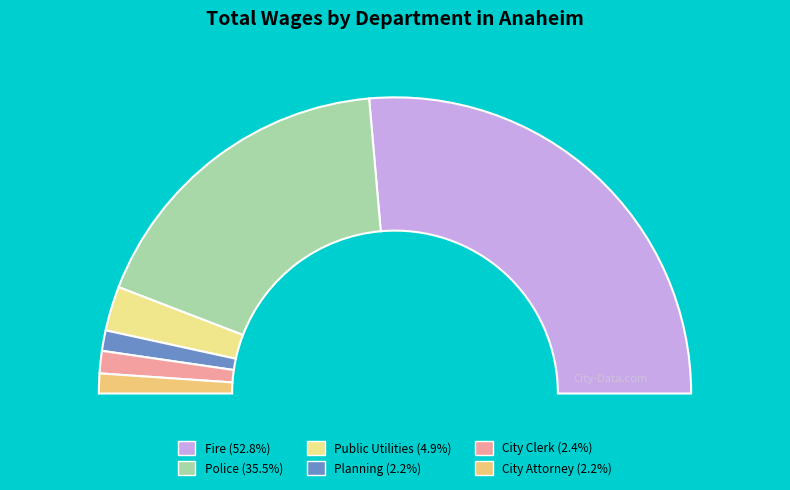

True or false: Police accounts for 36% of the total.

True